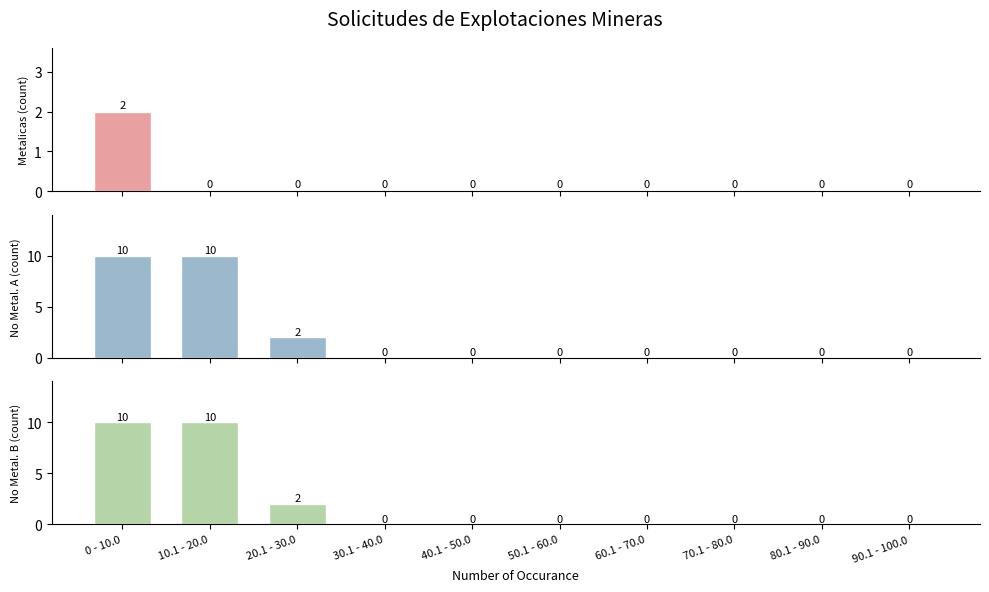

What position from the left is 50.1 - 60.0?

6